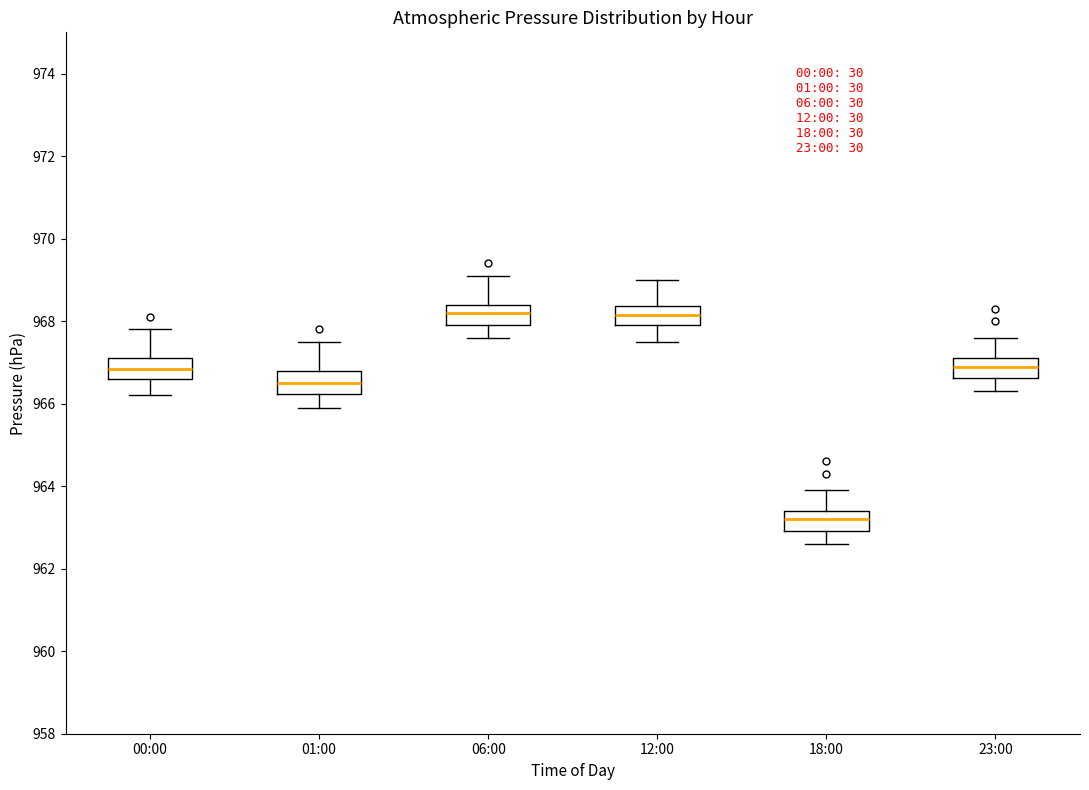

Reading left to right, transcribe this box plot: for each box, give where its median line is, the range the box spans, and where its two whiskers end, as read against the y-axis. The values are not printed on the chart, so give them approximately, as read against the axis.

00:00: median 966.8, box 966.6 to 967.2, whiskers 966.2 to 967.8
01:00: median 966.6, box 966.2 to 966.8, whiskers 966.0 to 967.6
06:00: median 968.2, box 968.0 to 968.4, whiskers 967.6 to 969.2
12:00: median 968.2, box 968.0 to 968.4, whiskers 967.6 to 969.0
18:00: median 963.2, box 963.0 to 963.4, whiskers 962.6 to 964.0
23:00: median 967.0, box 966.6 to 967.2, whiskers 966.4 to 967.6